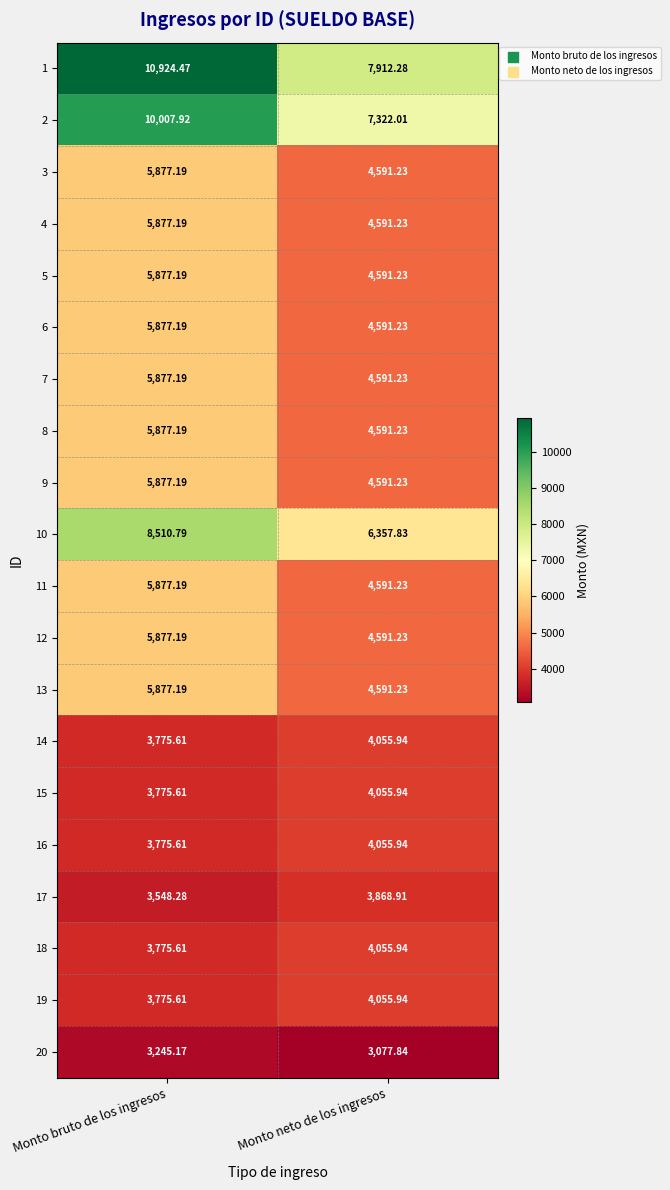

Which series changed the most between Monto bruto de los ingresos and Monto neto de los ingresos?

1